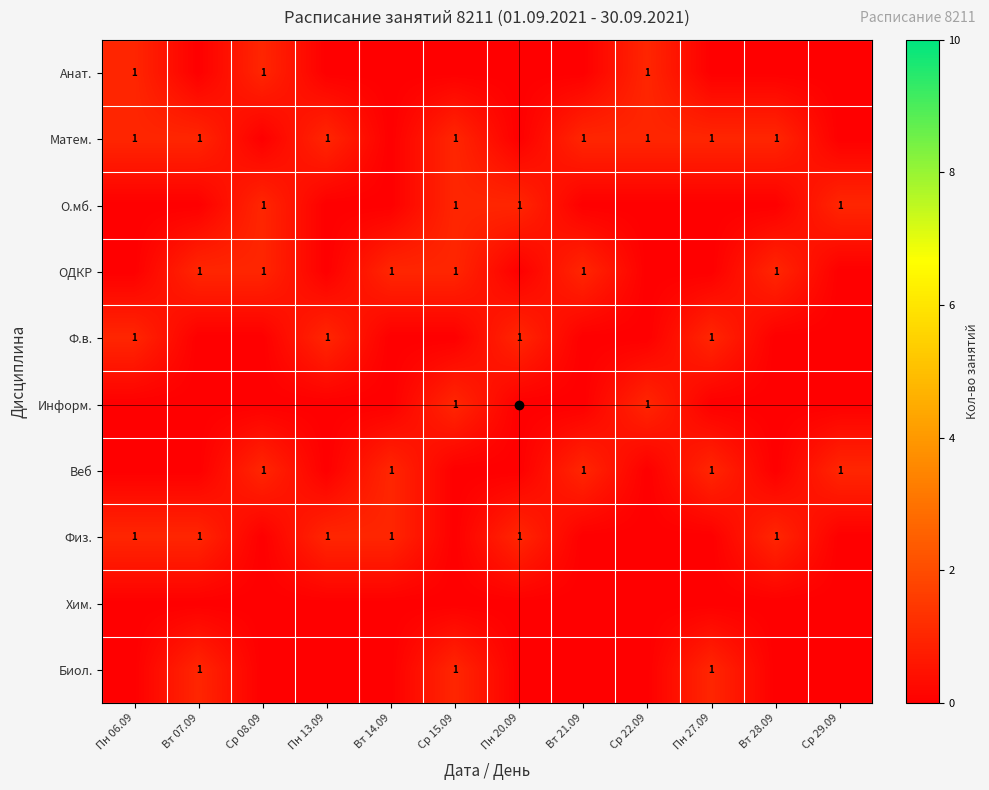

Which has a higher value, Пн 06.09 or Ср 15.09?

Пн 06.09